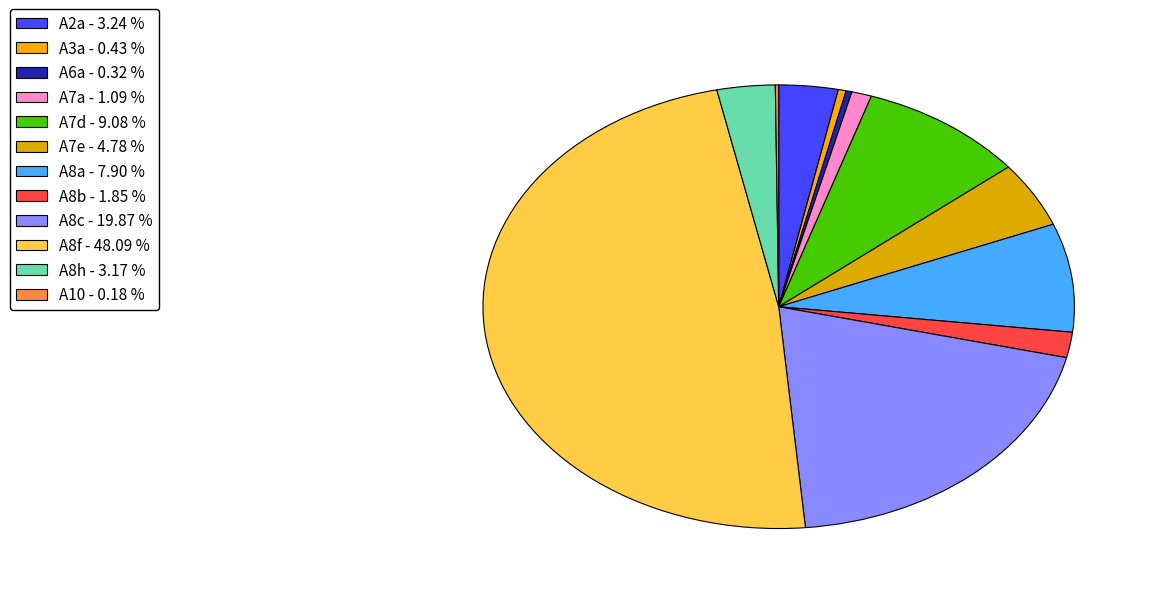

How many slices are in this pie chart?

12